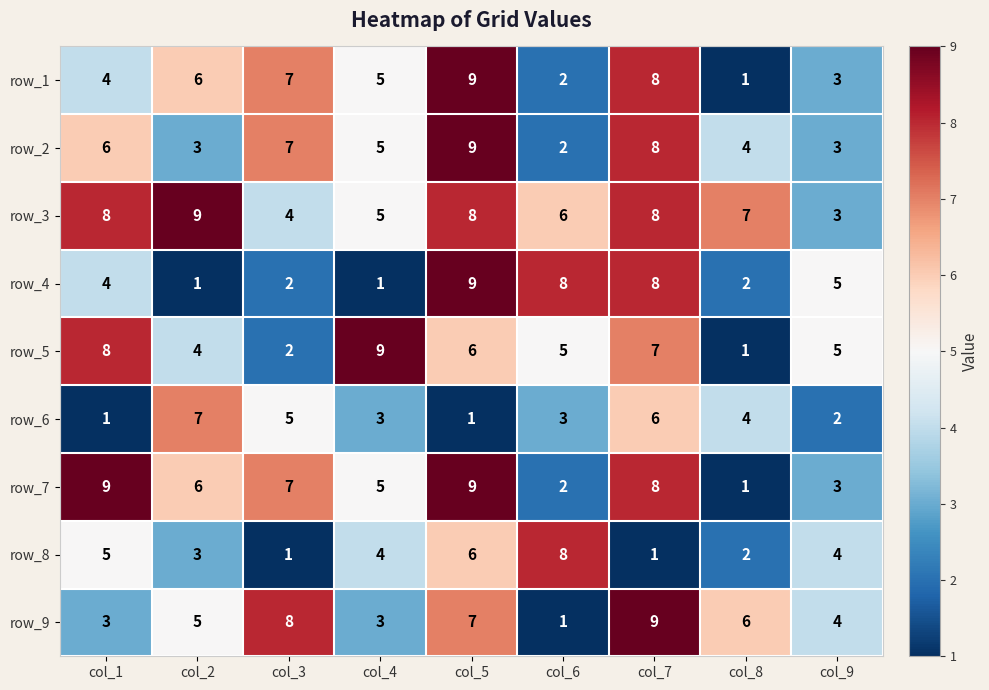

Which series has the largest total across all categories?

row_3